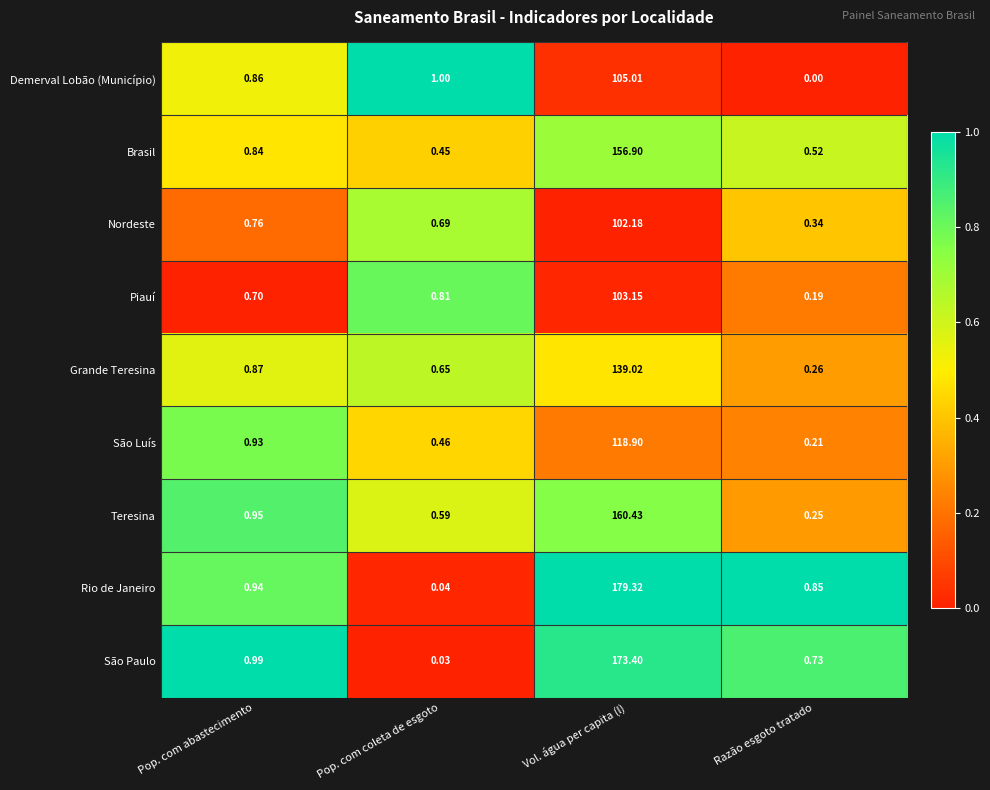

Which series changed the most between Pop. com coleta de esgoto and Vol. água per capita (l)?

Rio de Janeiro